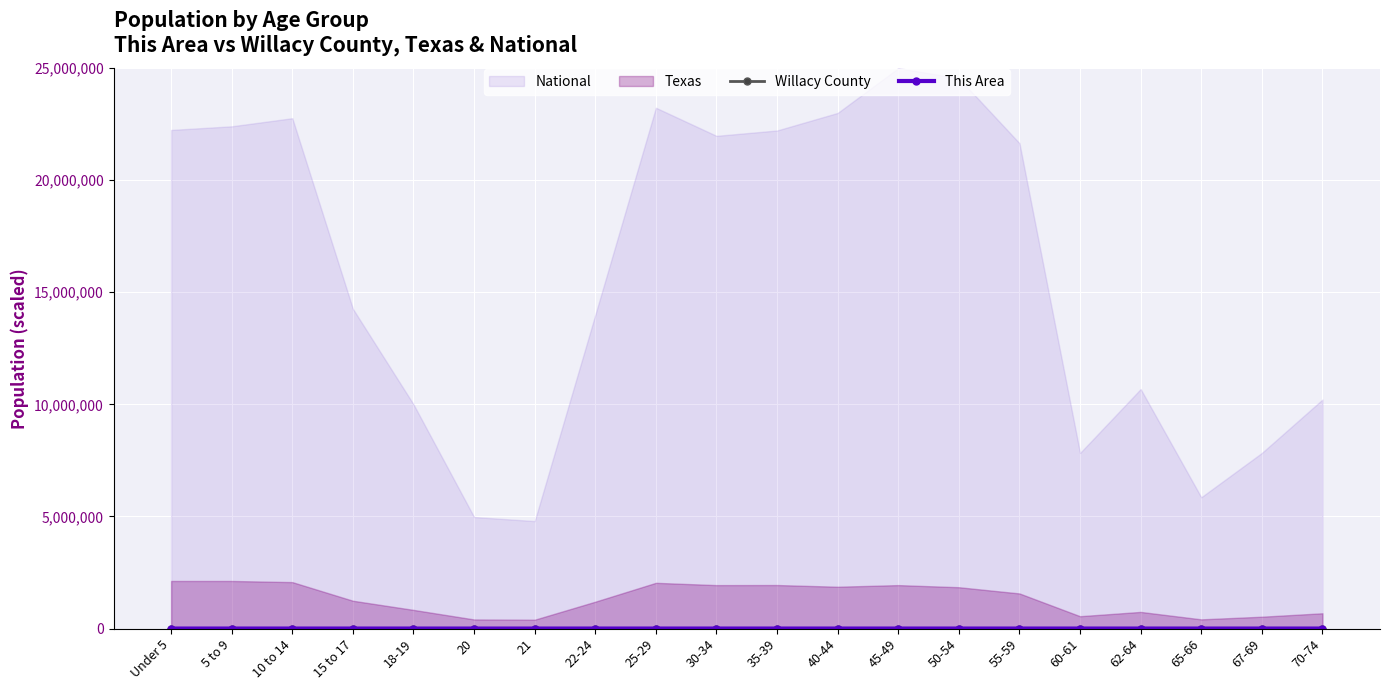

What is the label of the 4th point from the left?

15 to 17